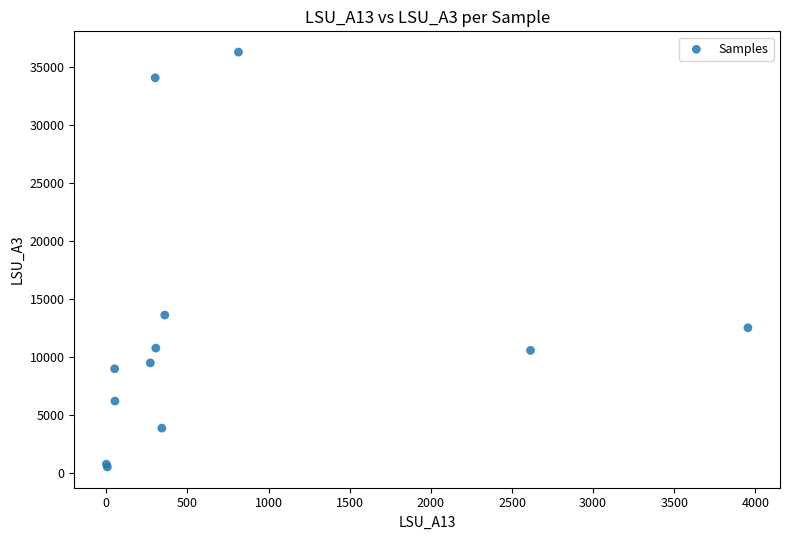

What Y value in the scatter plot is closest to 18412?

13630